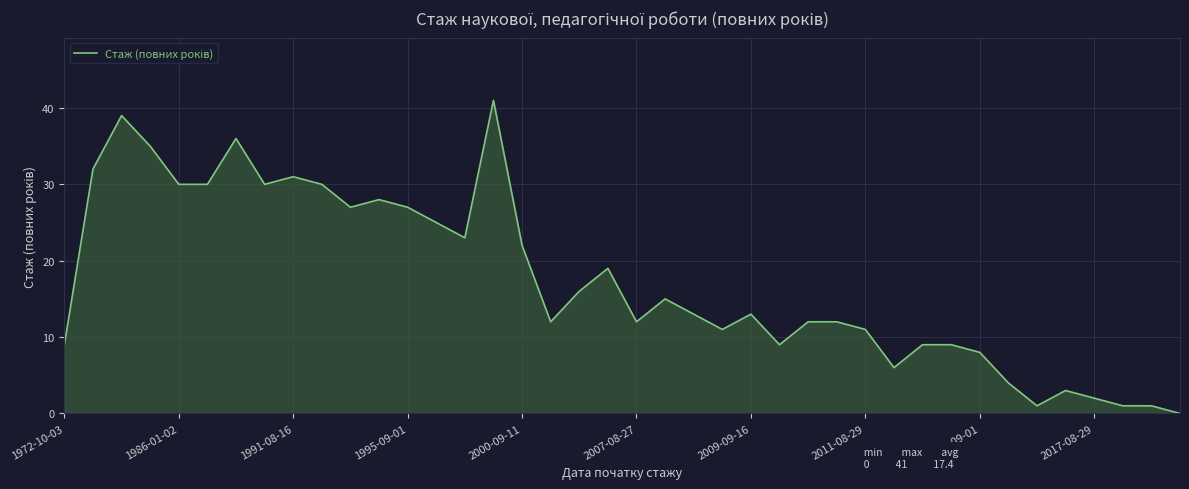

What is the greatest value displayed?

41